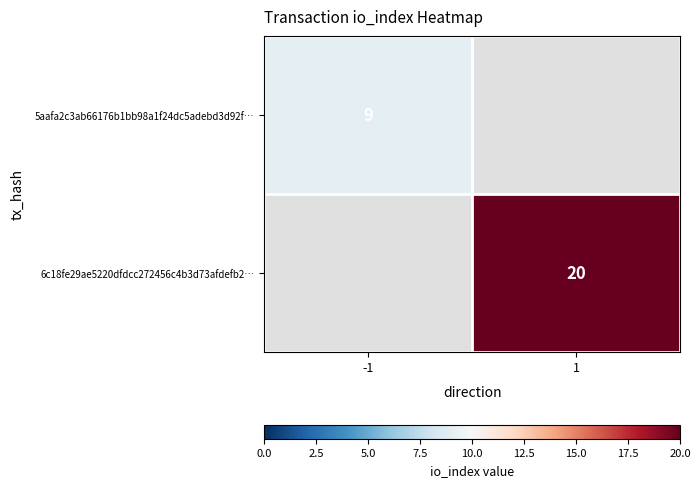

Is it true that 6c18fe29ae5220dfdcc272456c4b3d73afdefb2… equals 27 at 1?

False